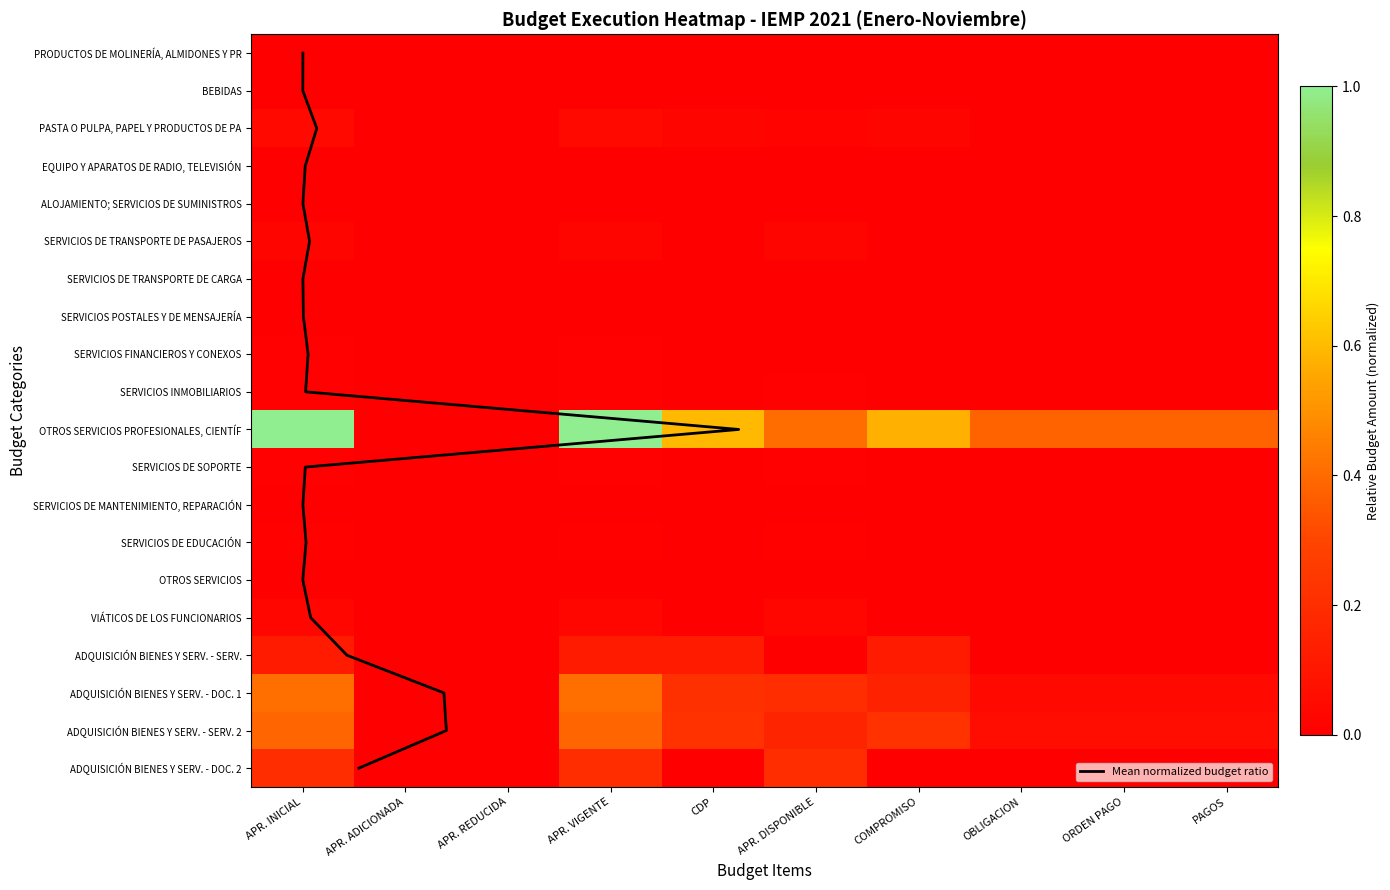

Rank the series at APR. ADICIONADA from highest to lowest value.

PRODUCTOS DE MOLINERÍA, ALMIDONES Y PROD., BEBIDAS, PASTA O PULPA, PAPEL Y PRODUCTOS DE PAP., EQUIPO Y APARATOS DE RADIO, TELEVISIÓN, ALOJAMIENTO; SERVICIOS DE SUMINISTROS, SERVICIOS DE TRANSPORTE DE PASAJEROS, SERVICIOS DE TRANSPORTE DE CARGA, SERVICIOS POSTALES Y DE MENSAJERÍA, SERVICIOS FINANCIEROS Y CONEXOS, SERVICIOS INMOBILIARIOS, OTROS SERVICIOS PROFESIONALES, CIENTÍF., SERVICIOS DE SOPORTE, SERVICIOS DE MANTENIMIENTO, REPARACIÓN, SERVICIOS DE EDUCACIÓN, OTROS SERVICIOS, VIÁTICOS DE LOS FUNCIONARIOS, ADQUISICIÓN BIENES Y SERV. - SERV., ADQUISICIÓN BIENES Y SERV. - DOC. 1, ADQUISICIÓN BIENES Y SERV. - SERV. 2, ADQUISICIÓN BIENES Y SERV. - DOC. 2